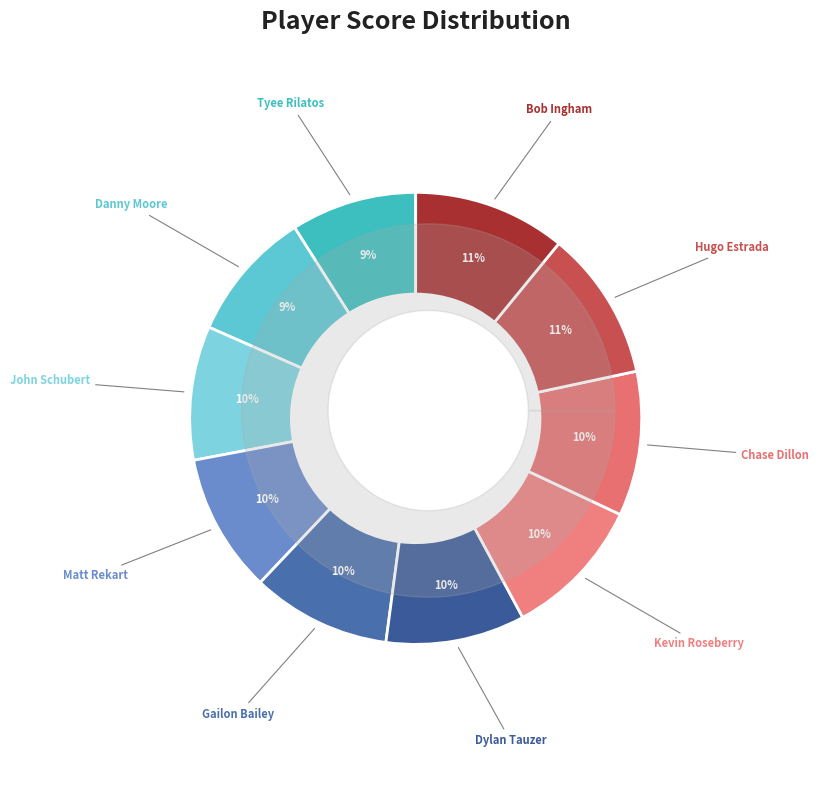

Which category has the smallest portion of the pie?

Tyee Rilatos